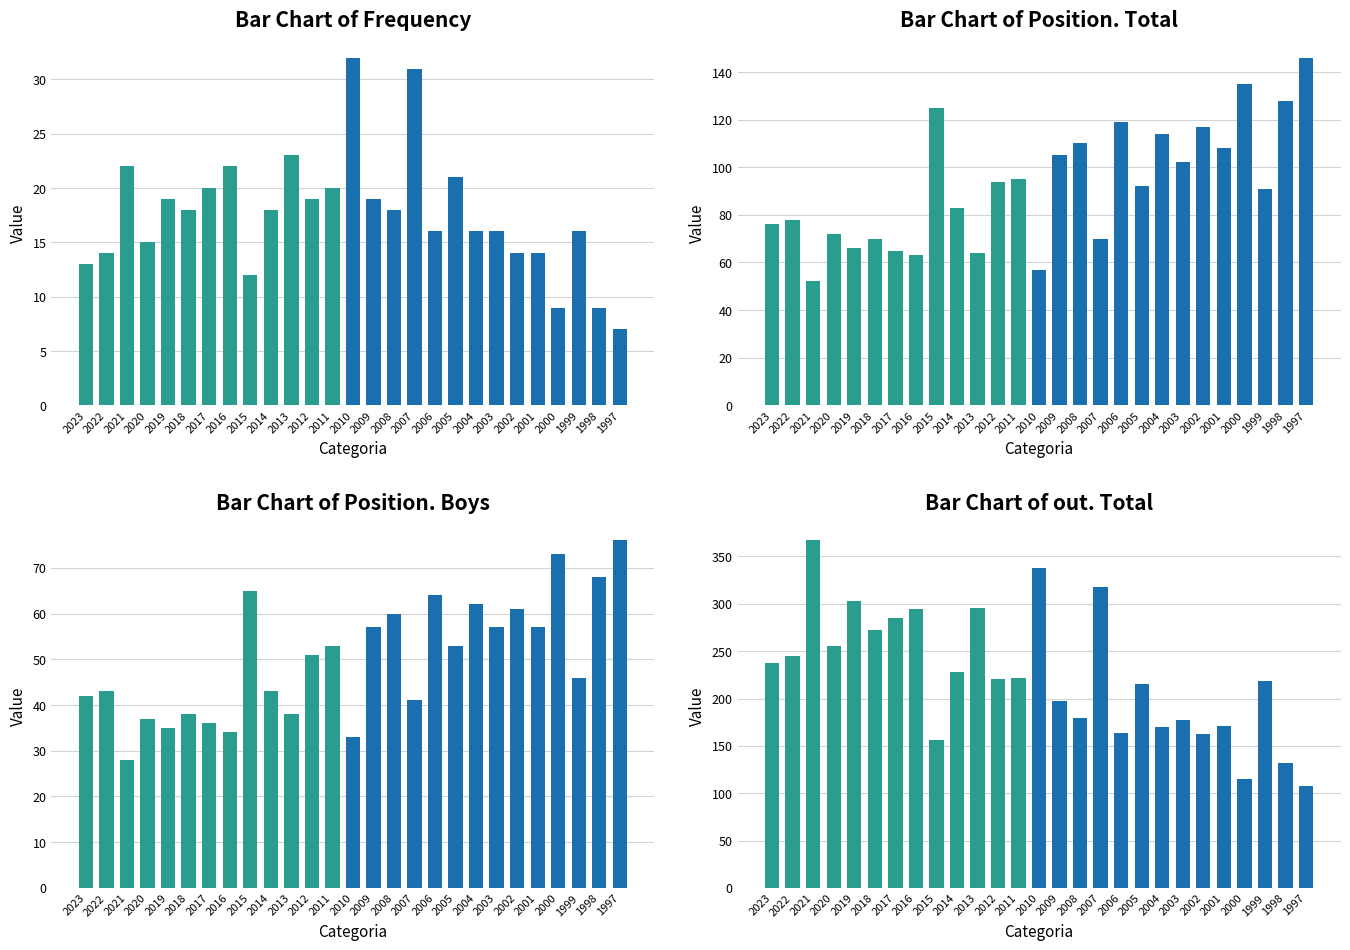

Which series has the largest range (max minus min)?

out. Total